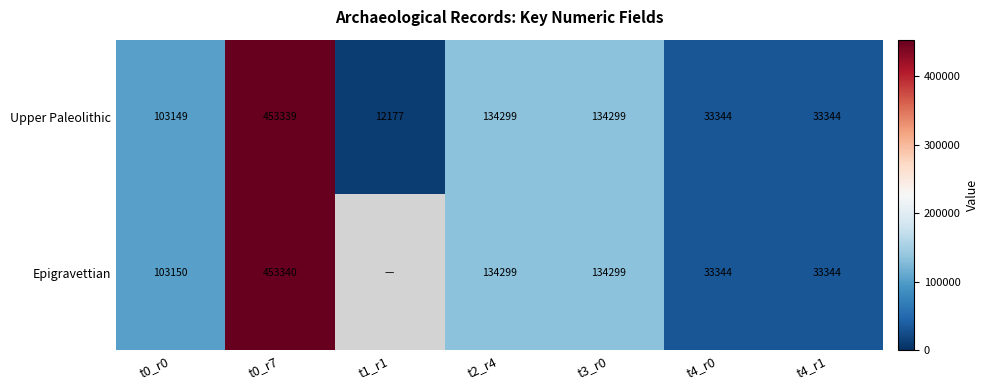

The value of Epigravettian at t0_r7 is 101462.6. True or false?

False